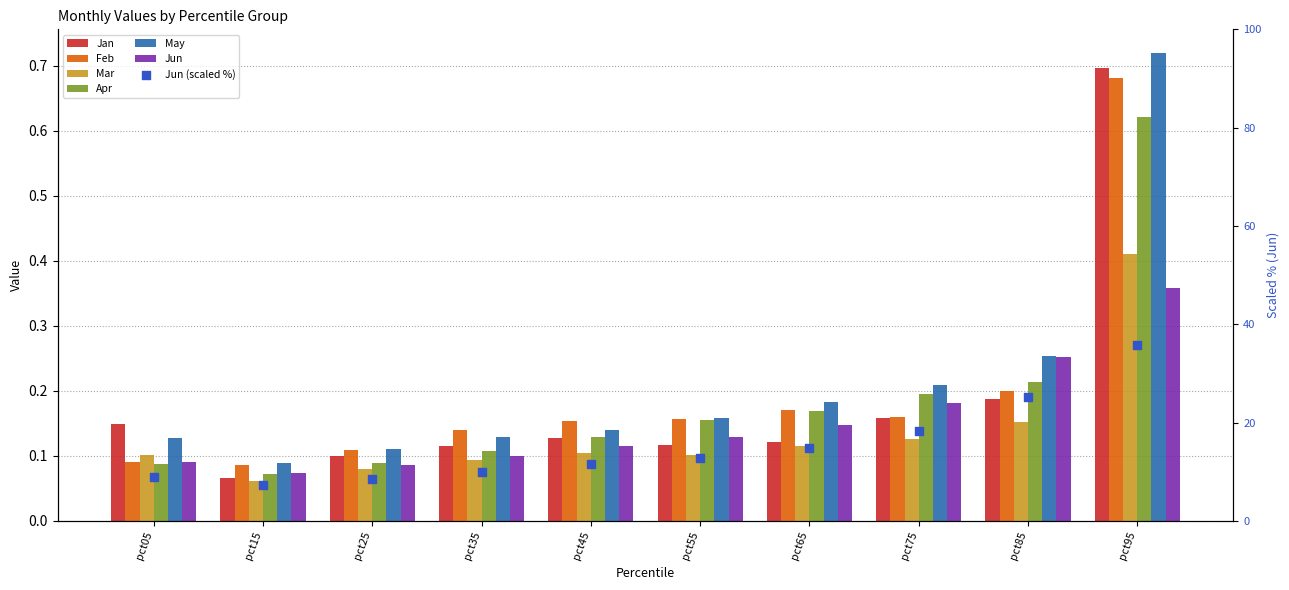

At how many categories does at least one series exceed 33?

1